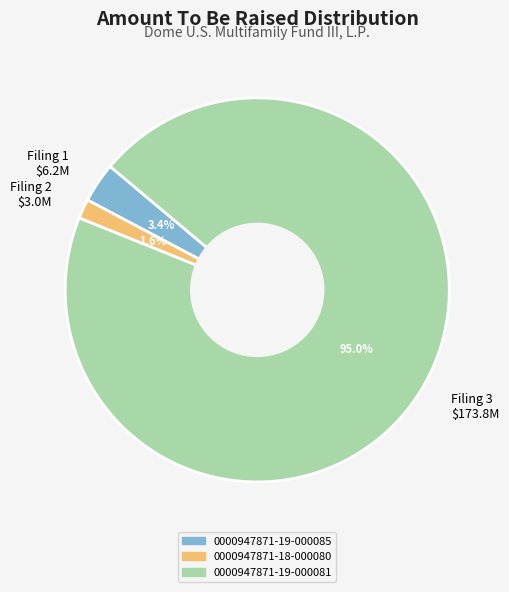

Rank the categories by value from highest to lowest.

Filing 3 $173.8M, Filing 1 $6.2M, Filing 2 $3.0M